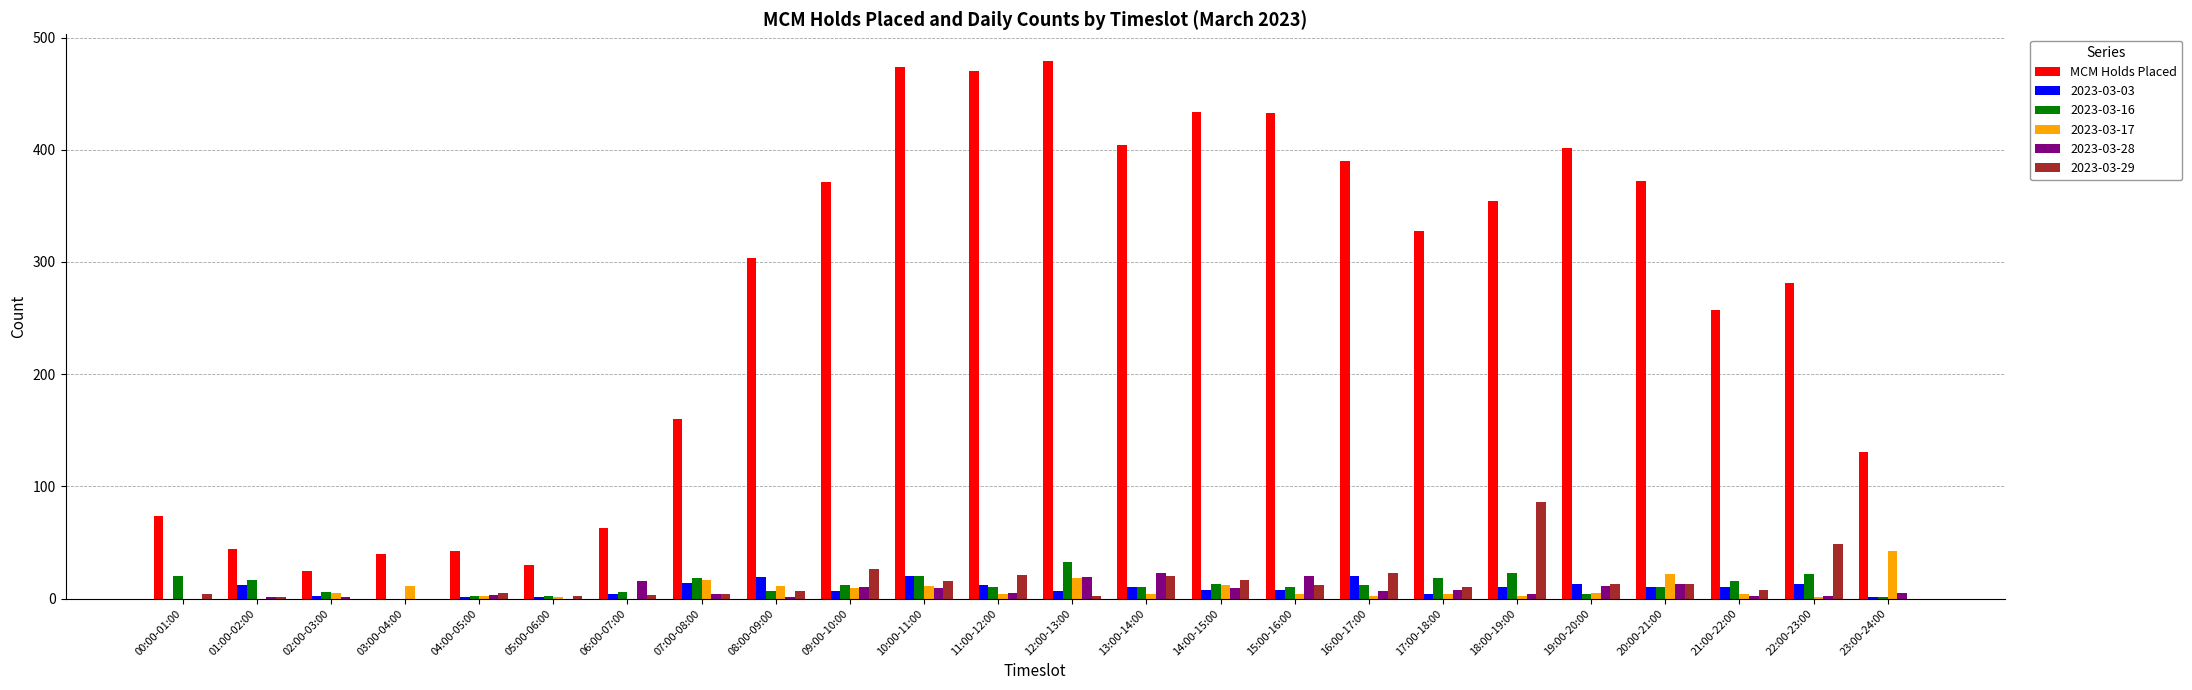

How many data points does each series have?

24